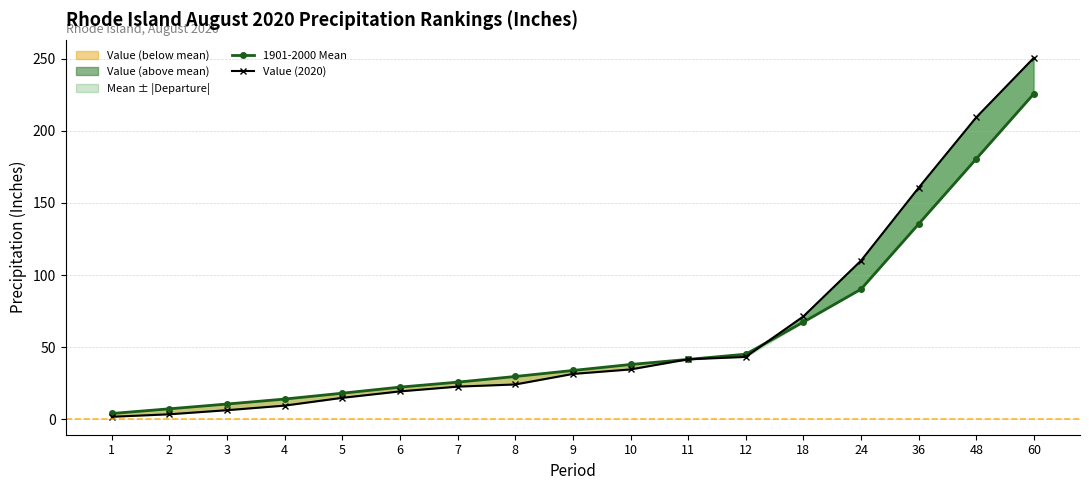

How many values in the Value (2020) series are below 31?

8